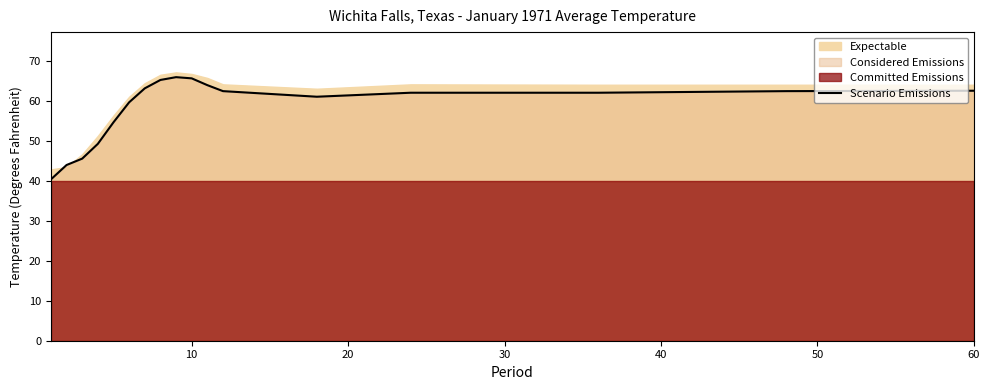

The value of Scenario Emissions at 10 is 100.0. True or false?

False